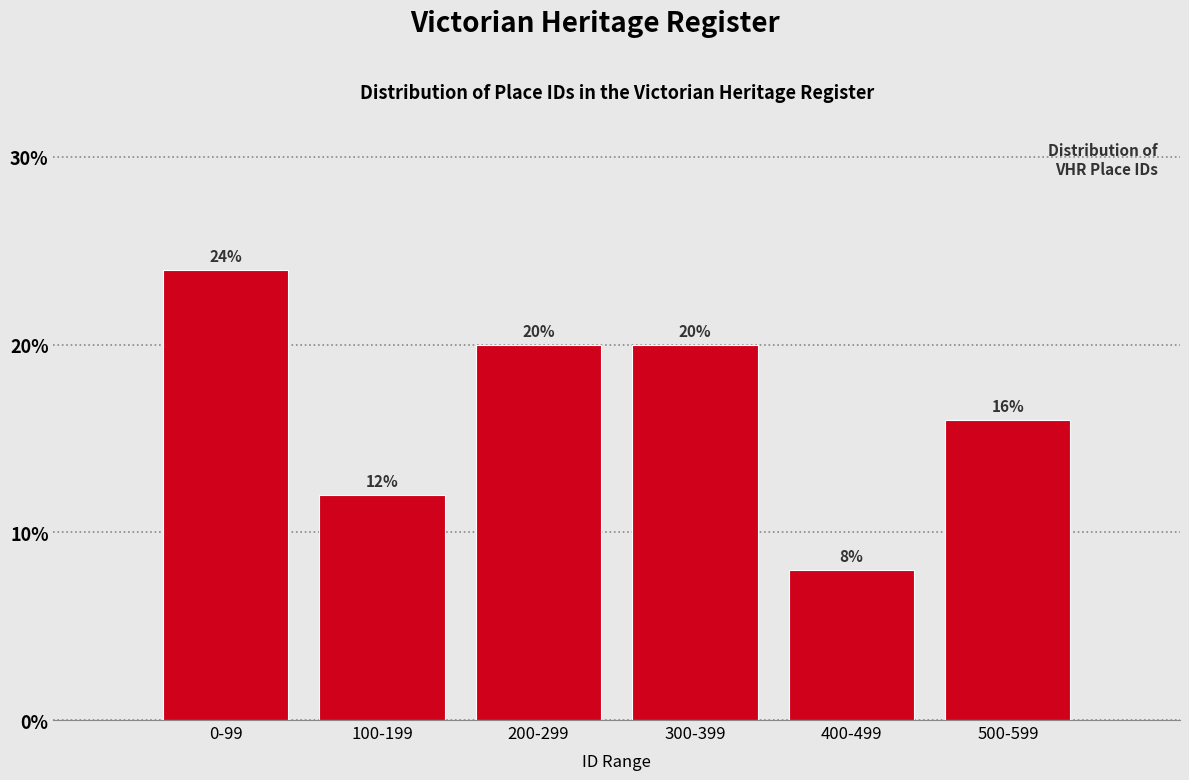

Reading left to right, transcribe all the data shown in this chart.

0-99=24	100-199=12	200-299=20	300-399=20	400-499=8	500-599=16